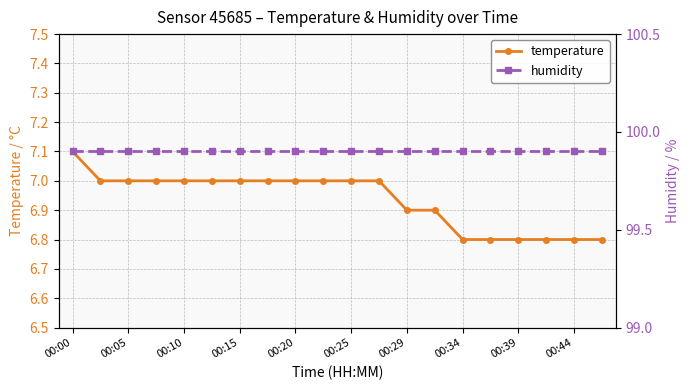

Reading left to right, extract all data points from this chart.

temperature: 7.1	7.0	7.0	7.0	7.0	7.0	7.0	7.0	7.0	7.0	7.0	7.0	6.9	6.9	6.8	6.8	6.8	6.8	6.8	6.8
humidity: 99.9	99.9	99.9	99.9	99.9	99.9	99.9	99.9	99.9	99.9	99.9	99.9	99.9	99.9	99.9	99.9	99.9	99.9	99.9	99.9